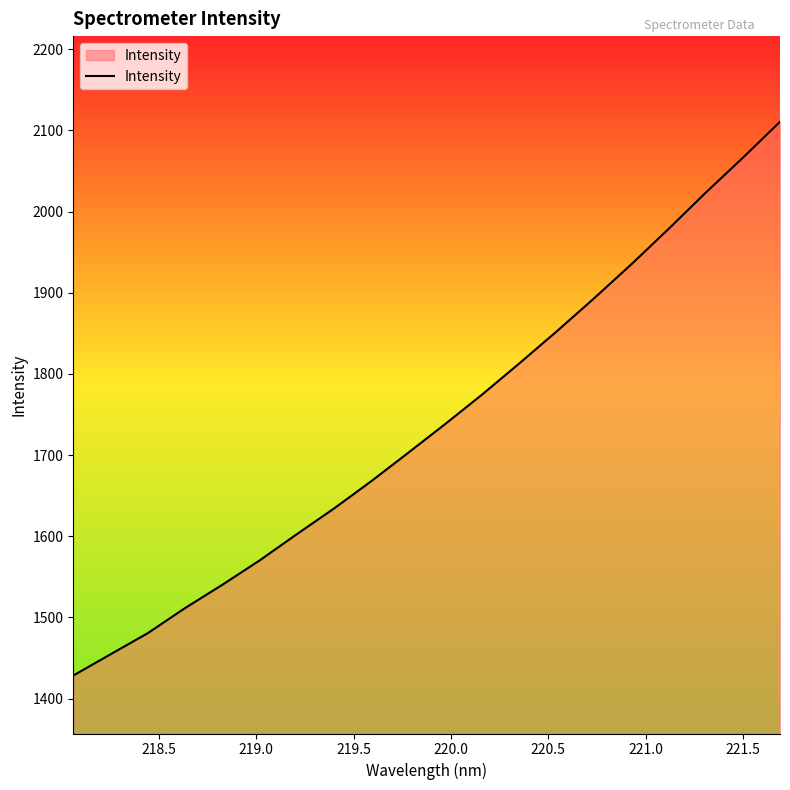

What is the smallest value displayed?

1428.4